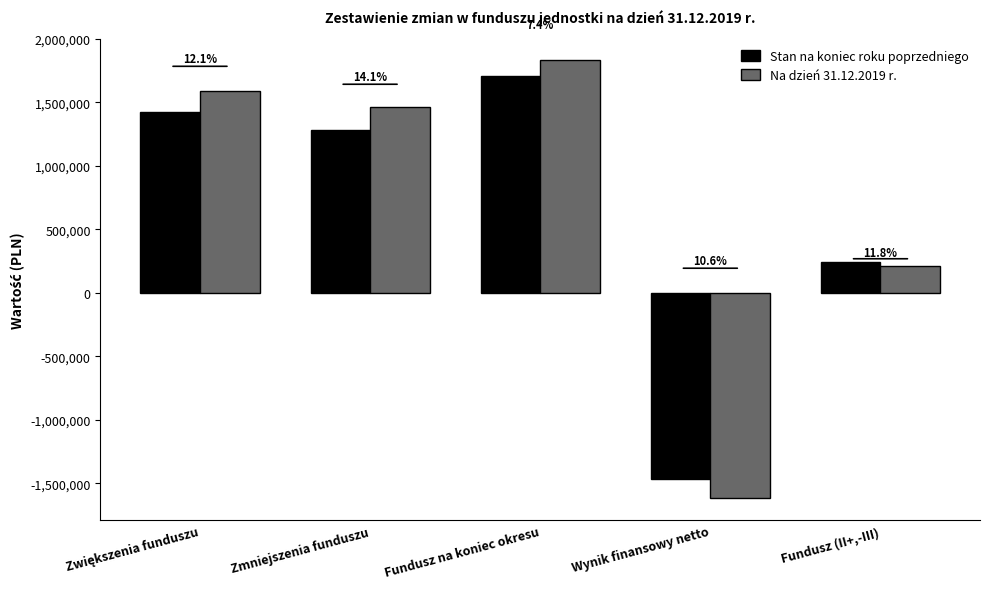

Where is Stan na koniec roku poprzedniego nearest to the value 120033?

Fundusz (II+,-III)